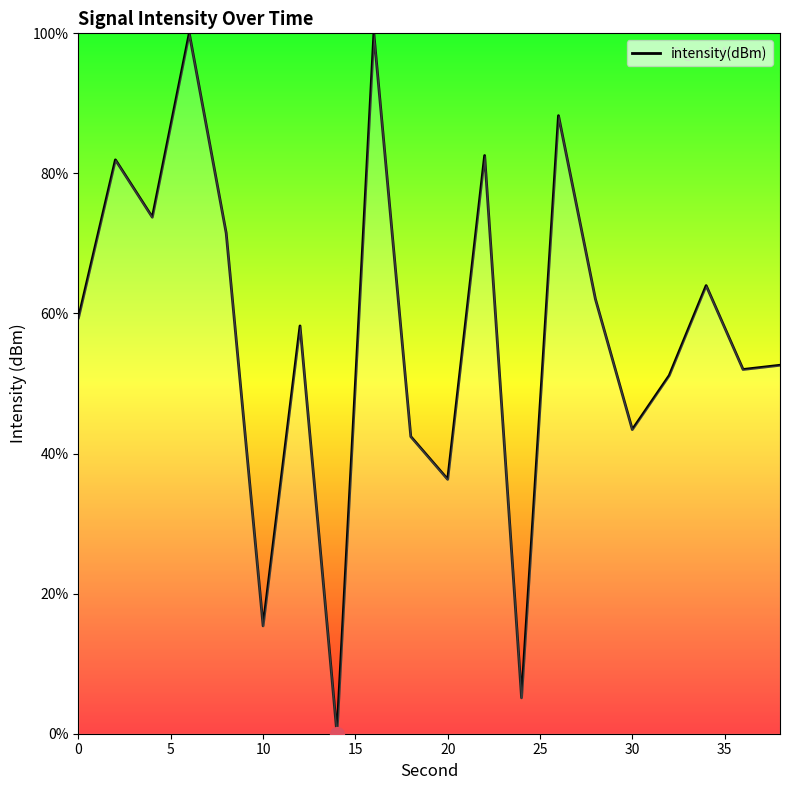

What is the greatest value displayed?

100.0